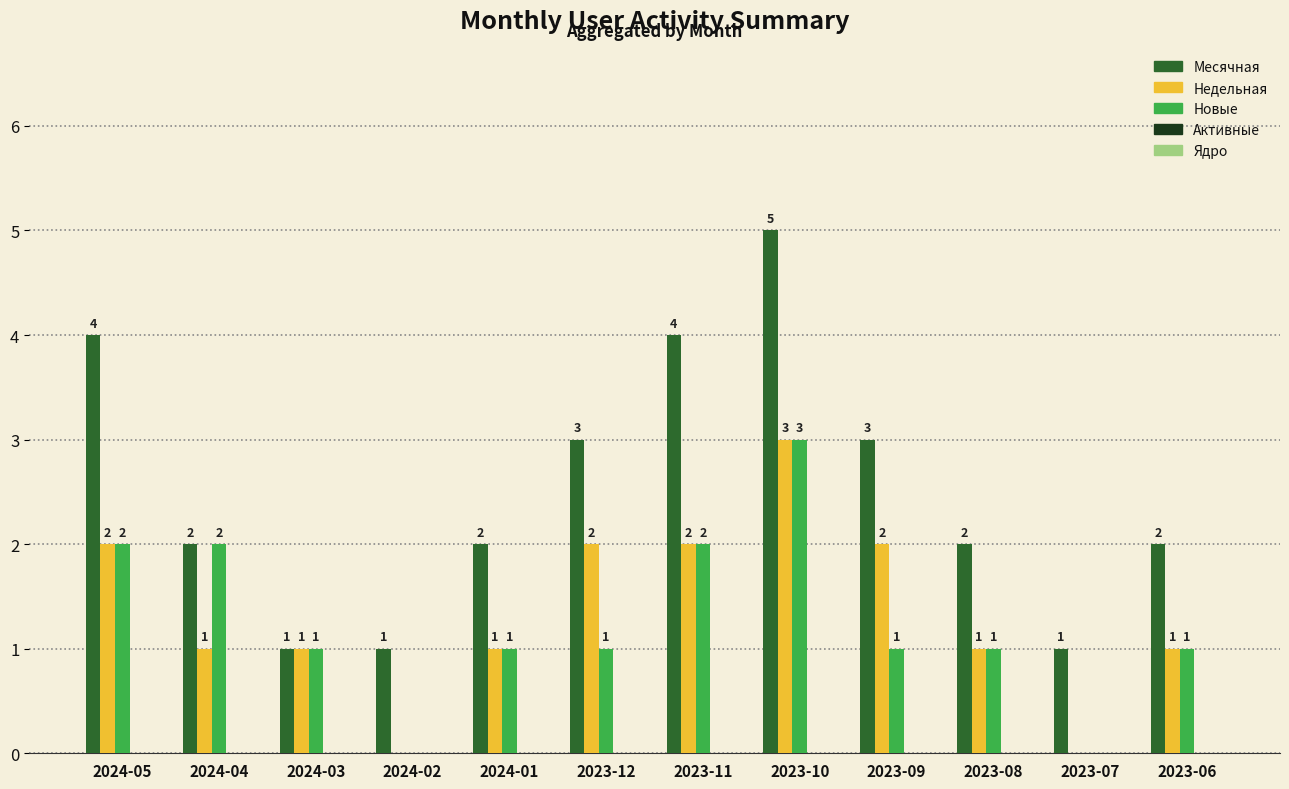

Are the bars grouped side by side (vs. stacked)?

Yes